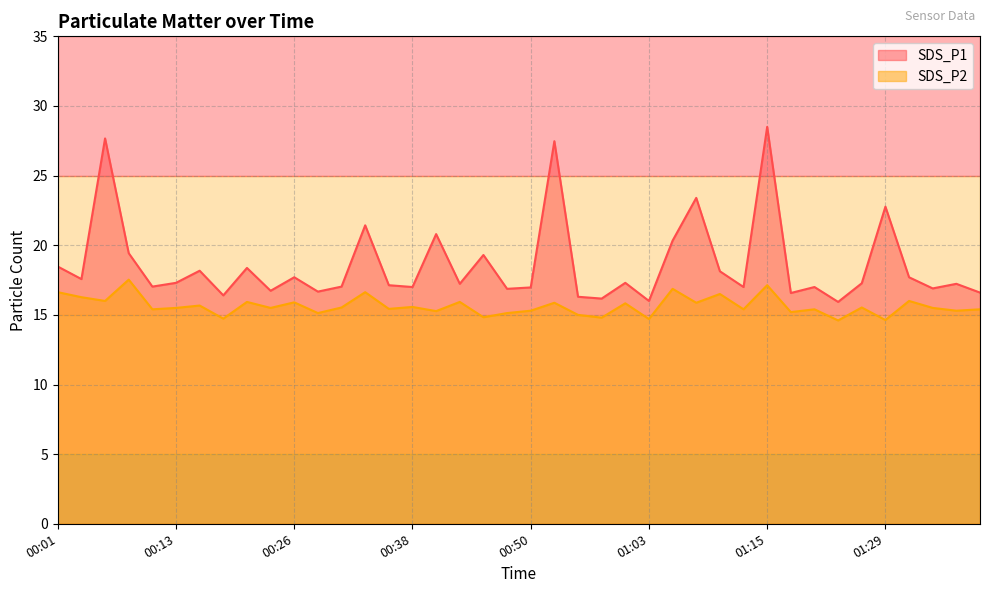

Reading left to right, what are all the values shown in this chart?

SDS_P1: 00:01=18.5	00:03=17.6	00:06=27.7	00:08=19.4	00:11=17.0	00:13=17.3	00:16=18.2	00:18=16.4	00:20=18.4	00:23=16.7	00:26=17.7	00:28=16.7	00:30=17.0	00:33=21.4	00:35=17.1	00:38=17.0	00:40=20.8	00:43=17.2	00:45=19.3	00:48=16.9	00:50=17.0	00:53=27.5	00:55=16.3	00:58=16.2	01:00=17.3	01:03=16.0	01:05=20.3	01:08=23.4	01:10=18.1	01:13=17.0	01:15=28.5	01:18=16.6	01:21=17.0	01:24=15.9	01:26=17.3	01:29=22.8	01:32=17.7	01:34=16.9	01:37=17.2	01:39=16.6
SDS_P2: 00:01=16.6	00:03=16.3	00:06=16.0	00:08=17.5	00:11=15.4	00:13=15.5	00:16=15.7	00:18=14.7	00:20=15.9	00:23=15.5	00:26=15.9	00:28=15.1	00:30=15.5	00:33=16.6	00:35=15.4	00:38=15.6	00:40=15.3	00:43=15.9	00:45=14.8	00:48=15.1	00:50=15.3	00:53=15.9	00:55=15.0	00:58=14.8	01:00=15.8	01:03=14.7	01:05=16.9	01:08=15.9	01:10=16.5	01:13=15.4	01:15=17.1	01:18=15.2	01:21=15.4	01:24=14.6	01:26=15.5	01:29=14.6	01:32=16.0	01:34=15.5	01:37=15.3	01:39=15.4